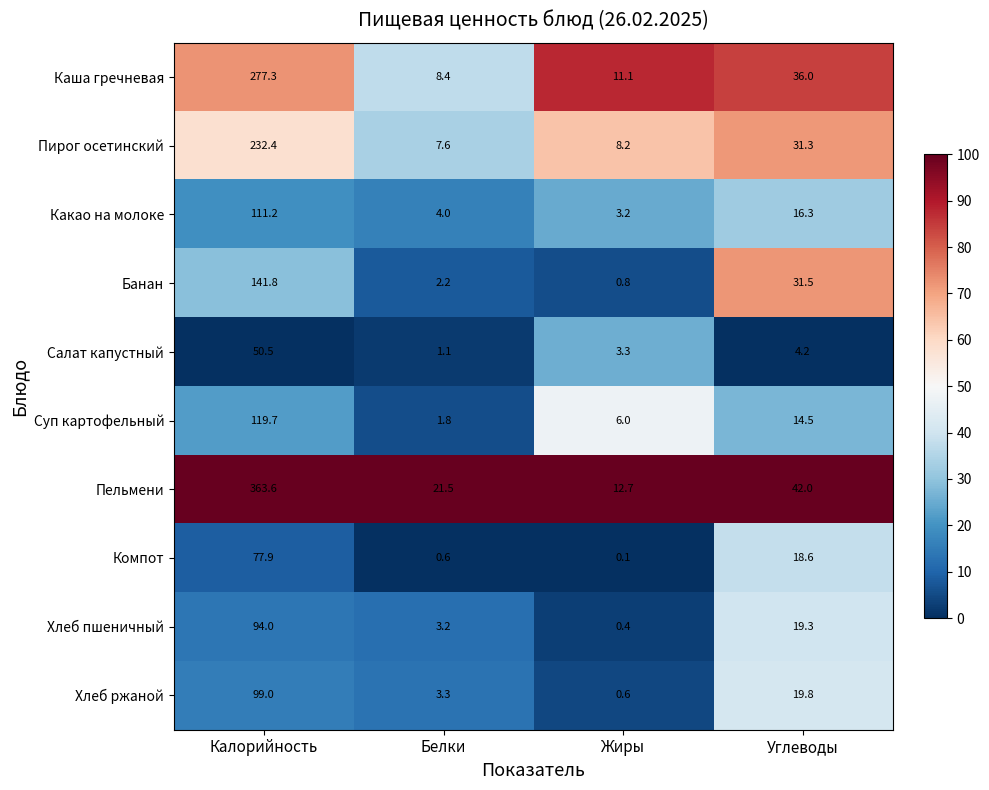

Count the number of categories in the chart.

4